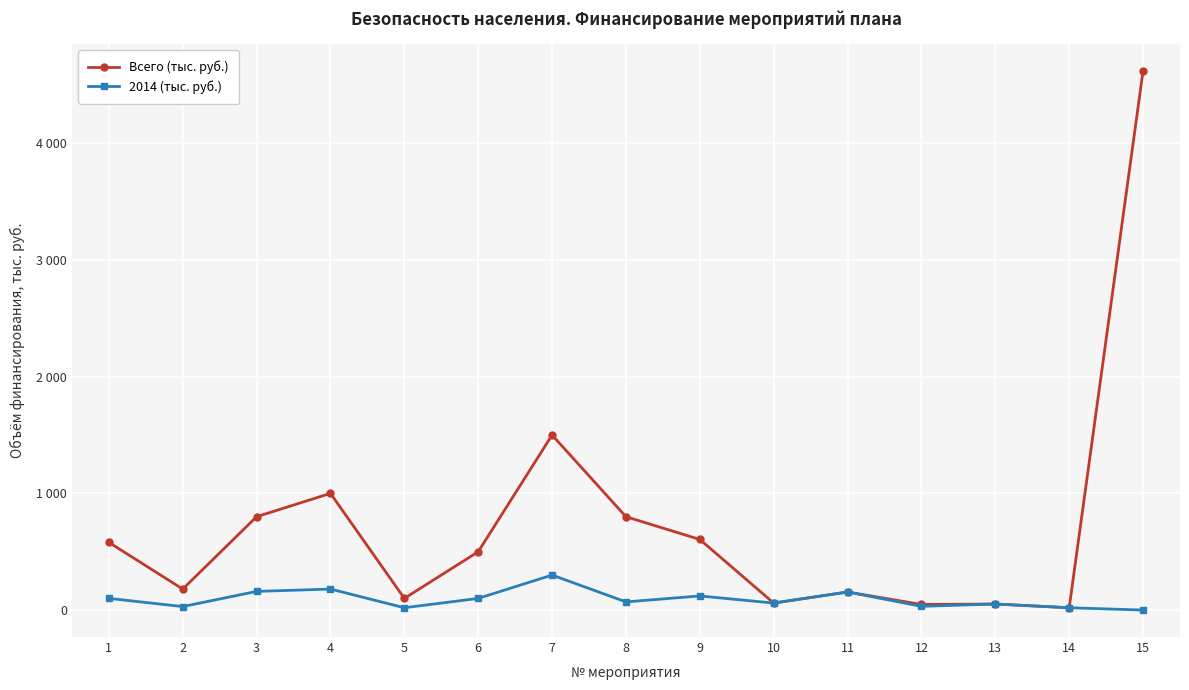

What are all the series names shown in the legend?

Всего (тыс. руб.), 2014 (тыс. руб.)